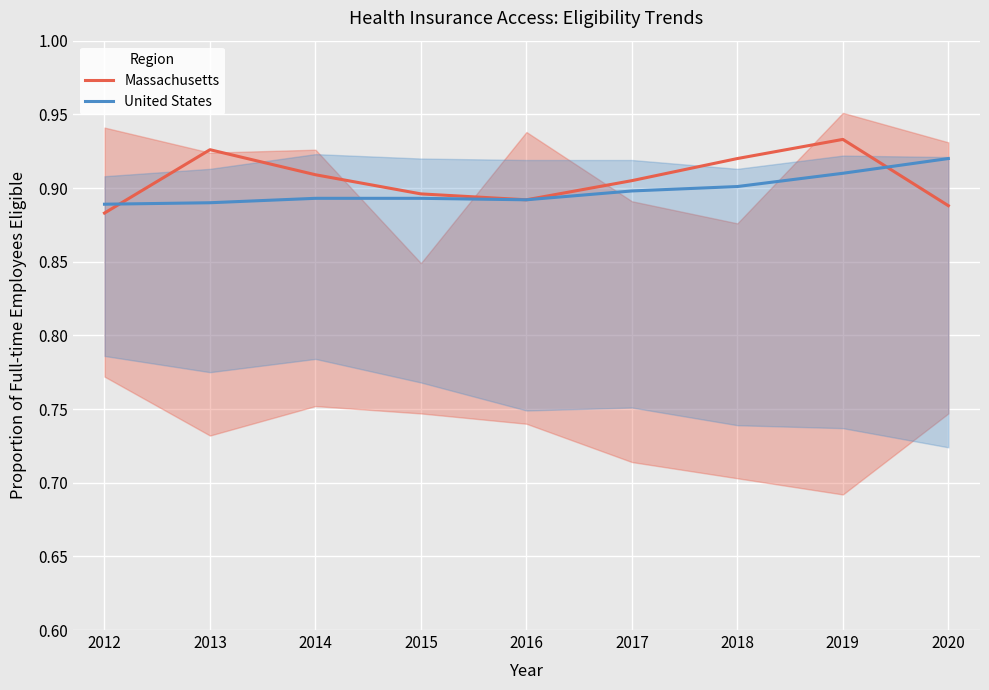

Which has a higher value, 2015 or 2013?

2013